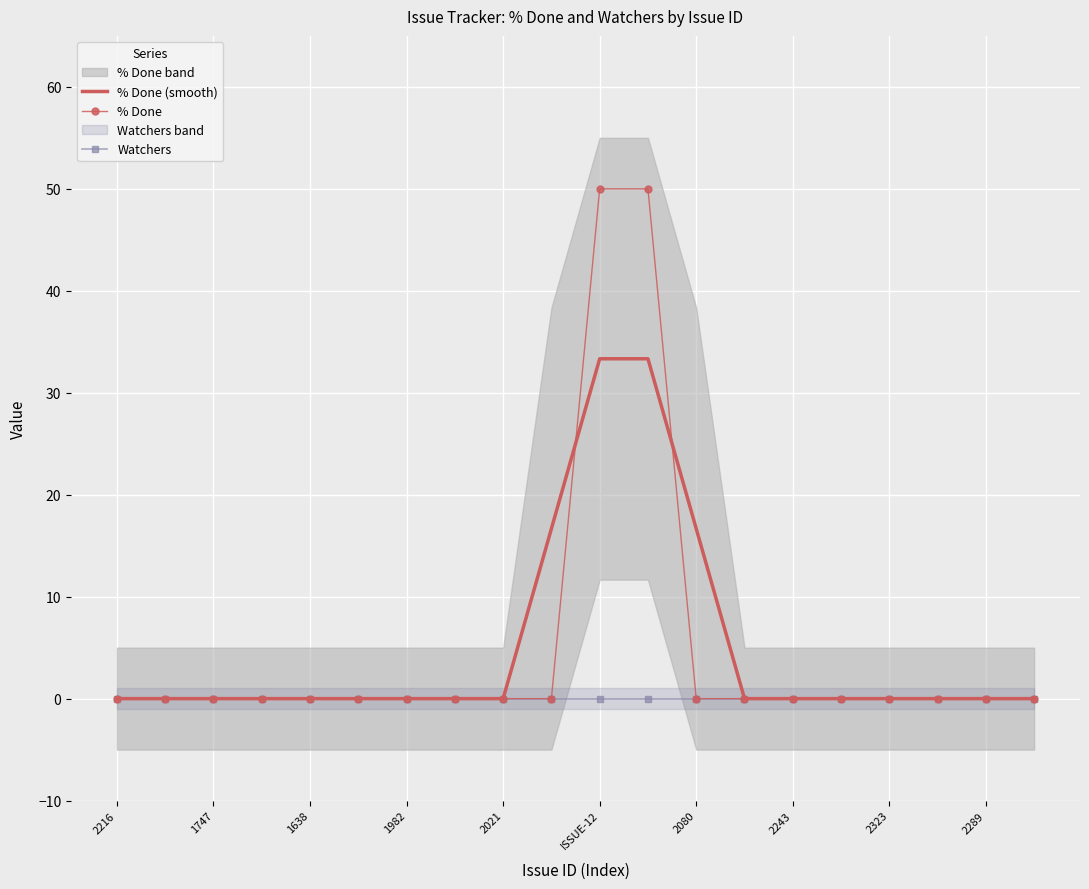

True or false: % Done has a value of -30.4 at 2216.

False